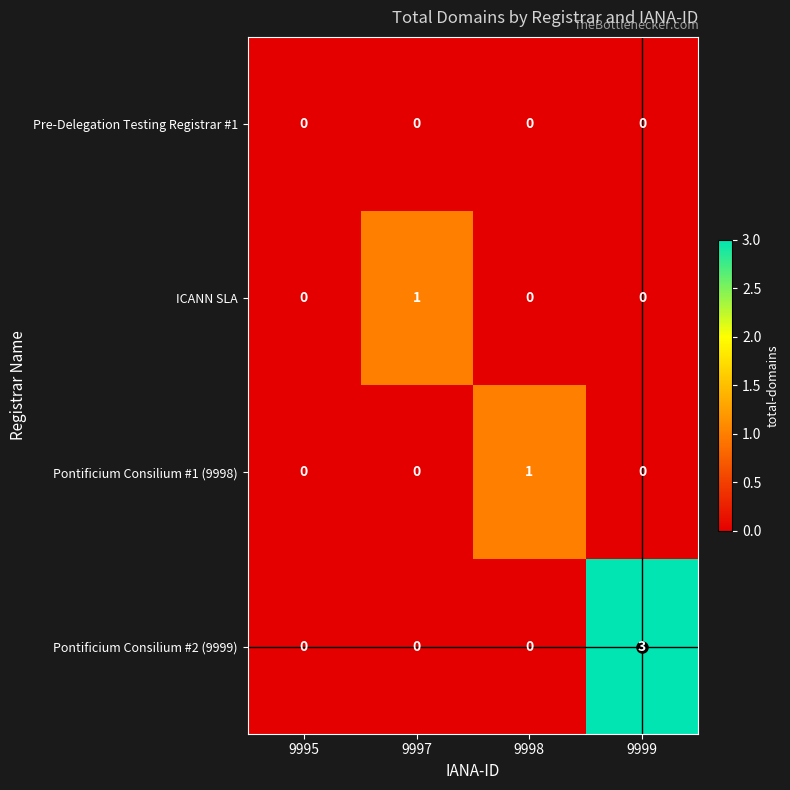

The Pontificium Consilium #1 (9998) series shows 1 at 9999. True or false?

False